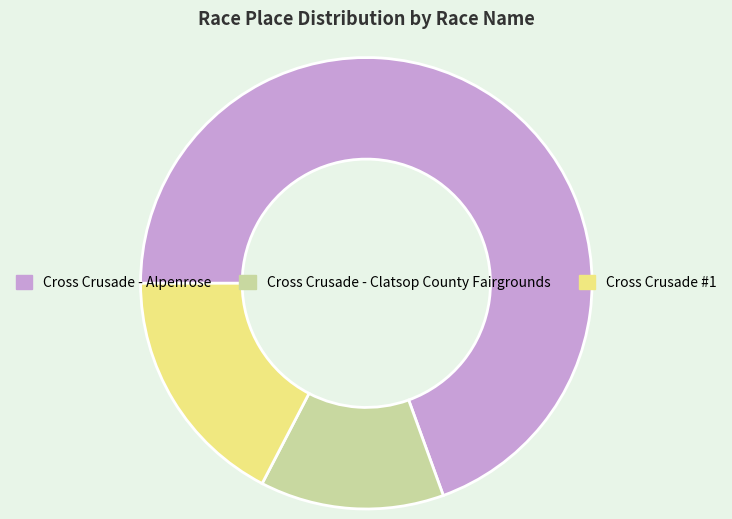

Between Cross Crusade - Alpenrose and Cross Crusade - Clatsop County Fairgrounds, which is larger?

Cross Crusade - Alpenrose